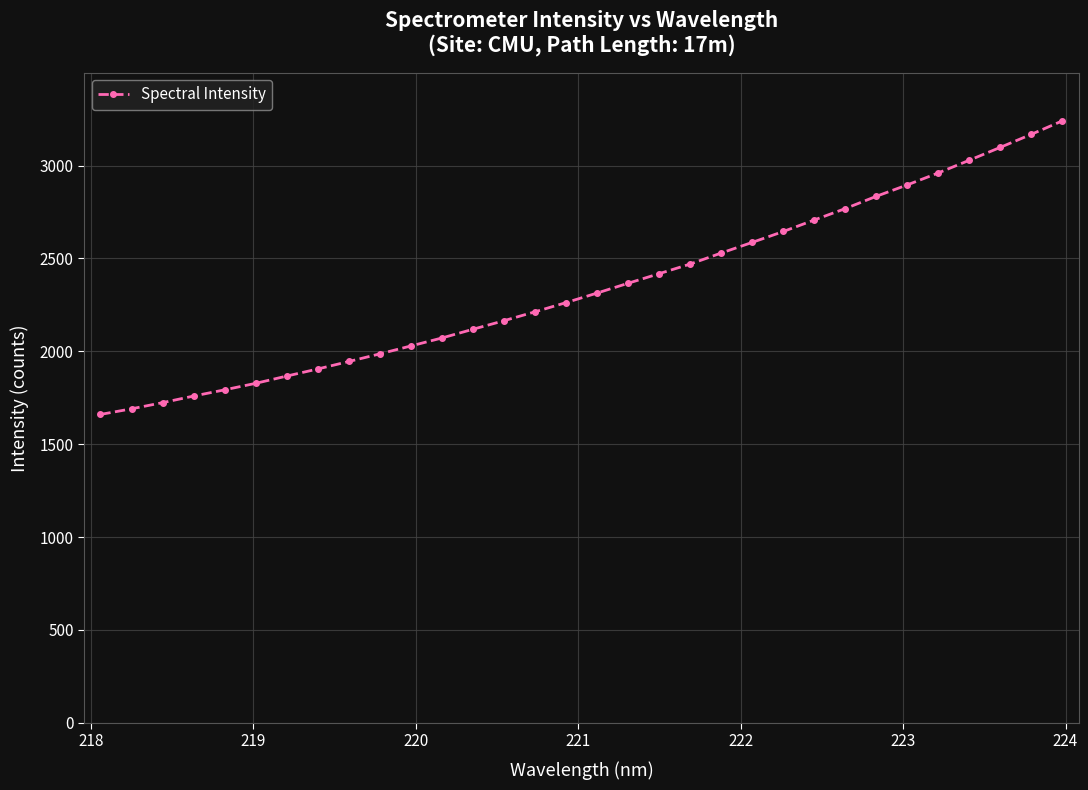

What is the minimum value shown in the chart?

1660.1